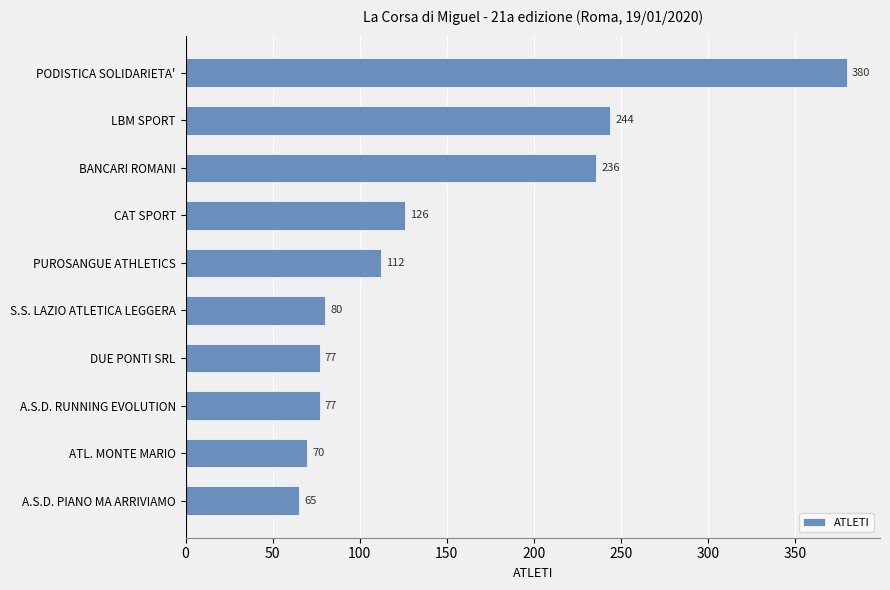

True or false: the data shows 166 at CAT SPORT.

False